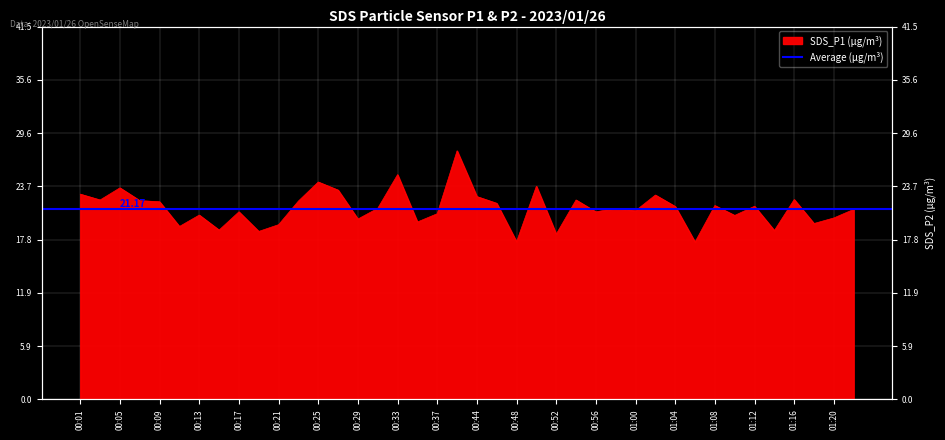

Is it true that SDS_P2 equals 9.6 at 00:25?

True